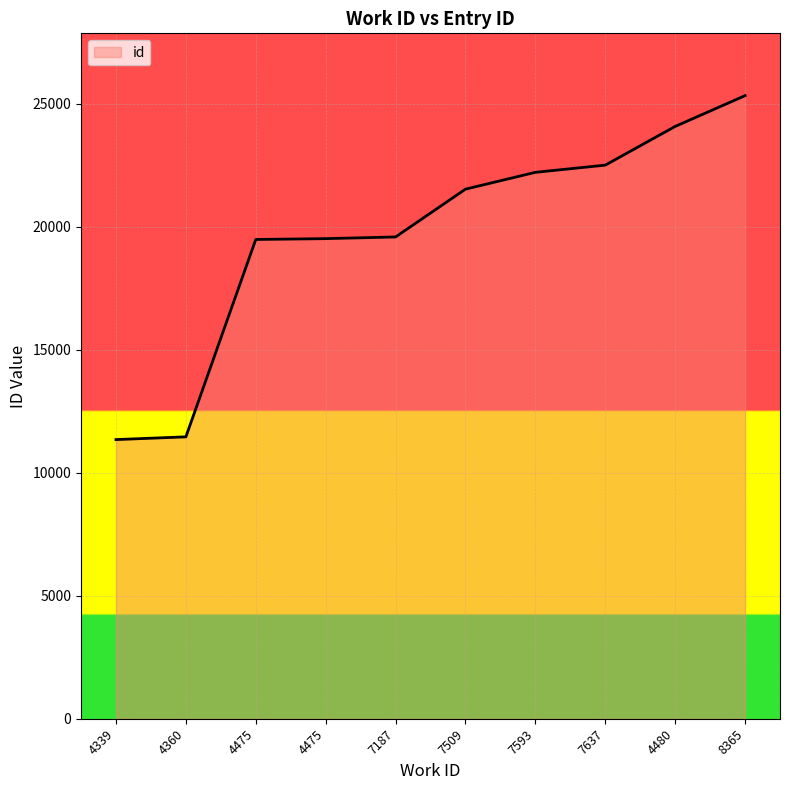

List the labels in order of value, smallest first.

4339, 4360, 4475, 4475, 7187, 7509, 7593, 7637, 4480, 8365